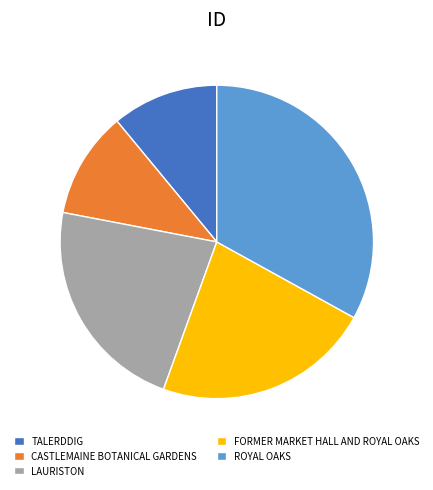

How many slices are in this pie chart?

5